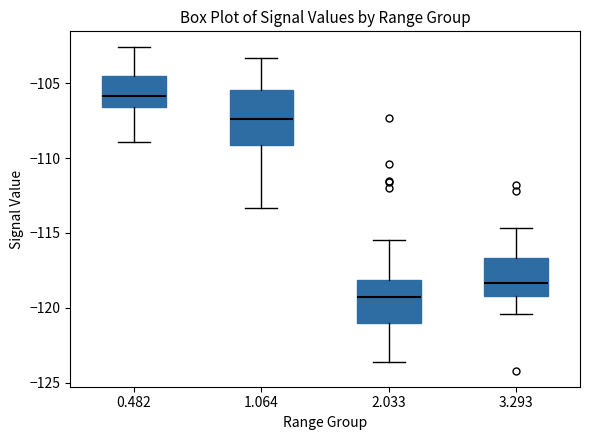

Where is the lower edge of the box at x = 0.482 on the y-axis? The values are not printed on the chart, so give them approximately, as read against the axis.

-106.5